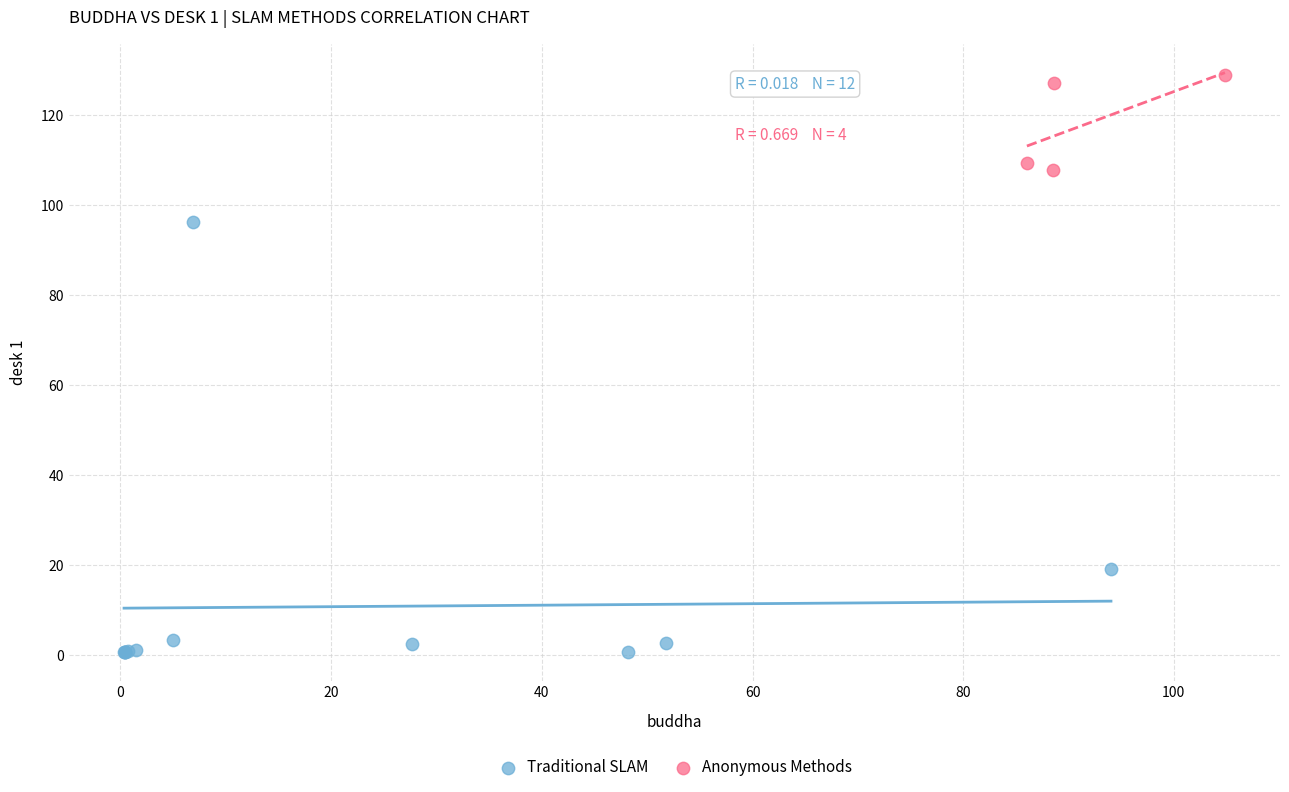

Which series contains the lowest Y value?

Traditional SLAM